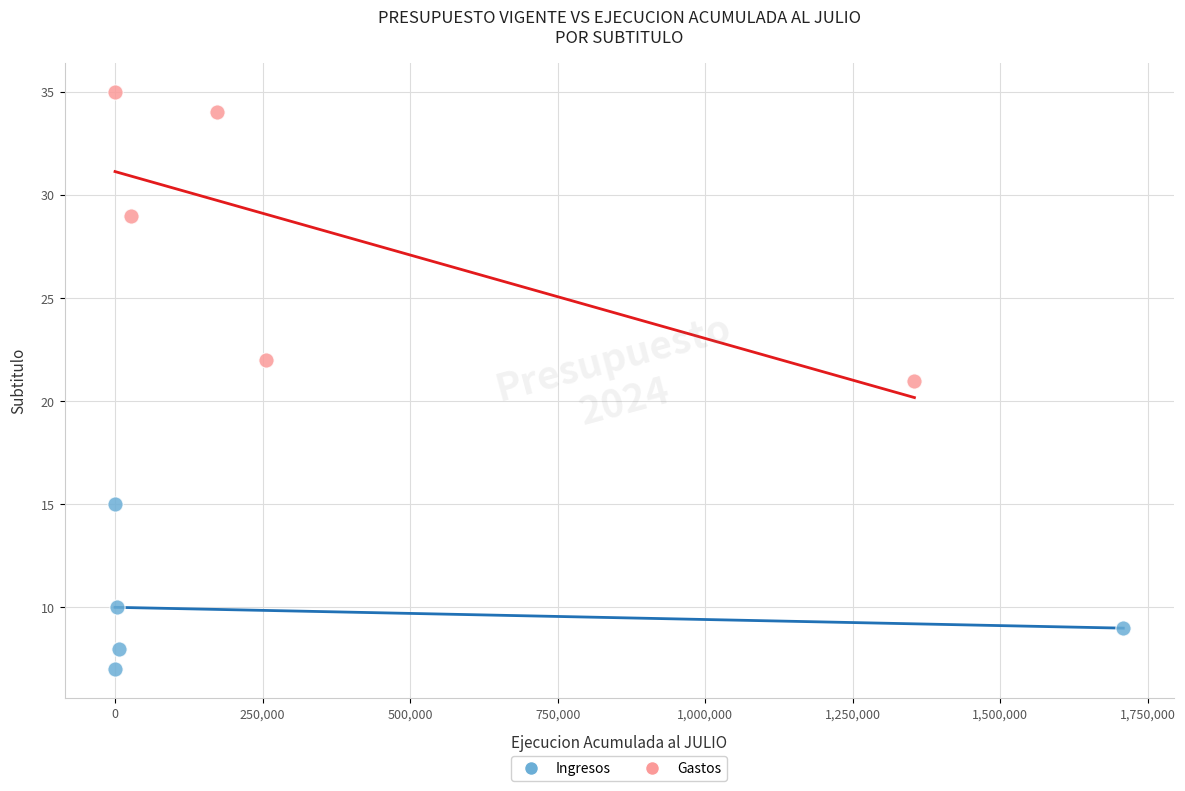

Which series contains the lowest Y value?

Ingresos